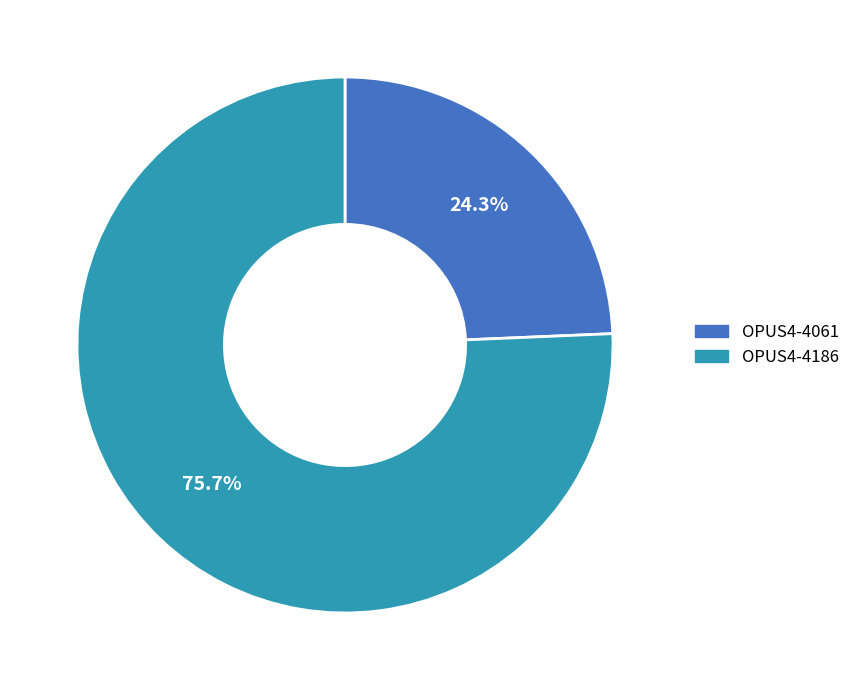

Between OPUS4-4061 and OPUS4-4186, which is larger?

OPUS4-4186